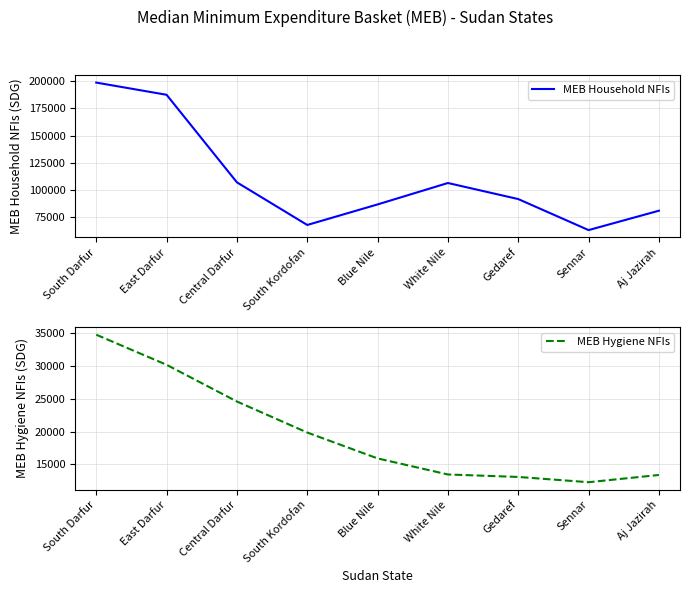

Which category has the highest value in the MEB Household NFIs series?

South Darfur